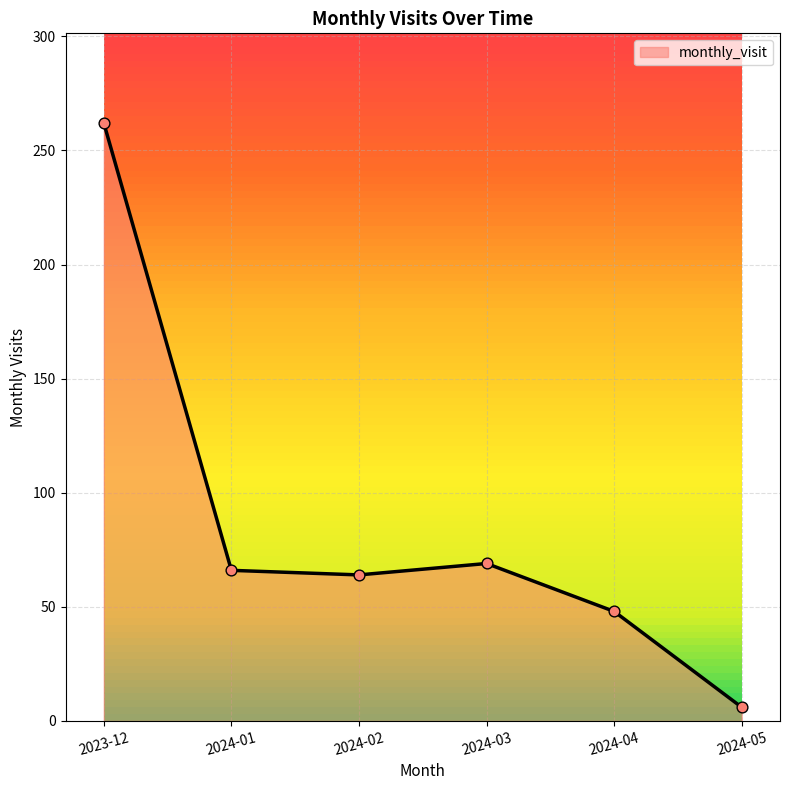

What is the change in value from 2023-12 to 2024-01?

-196